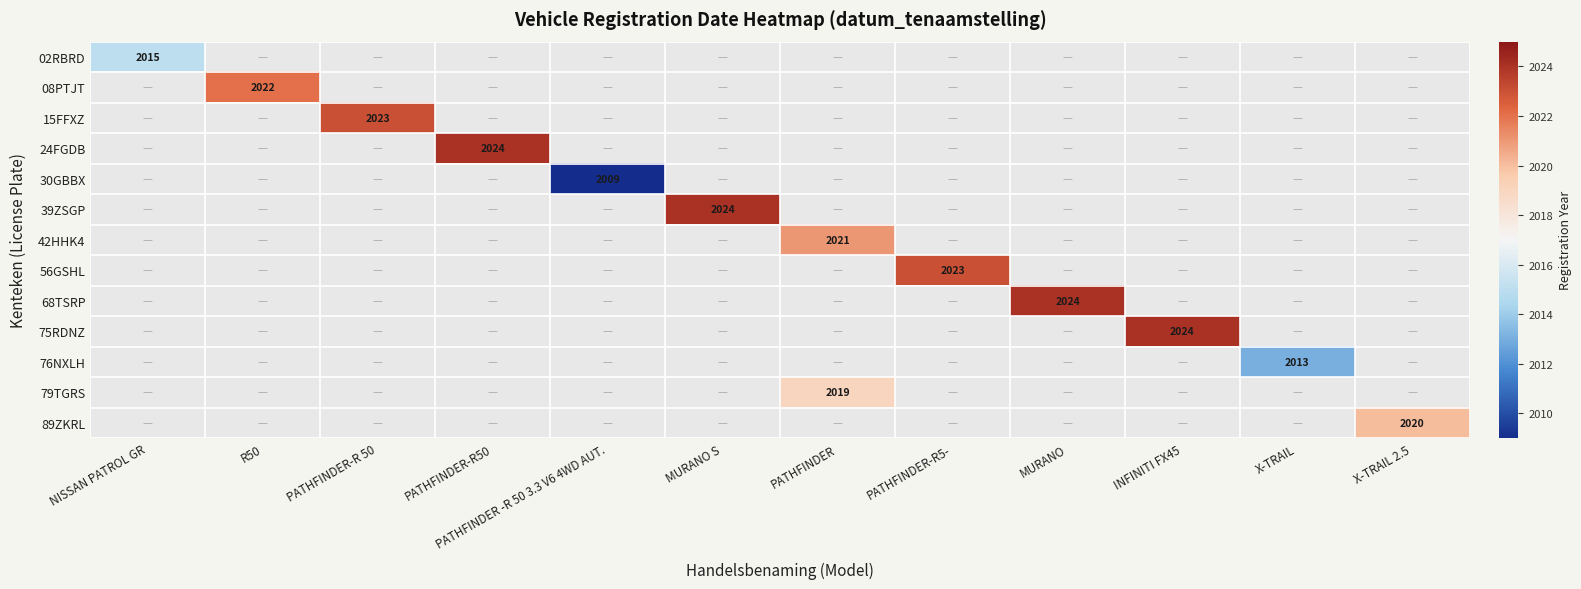

At how many categories does at least one series exceed 2021?

7